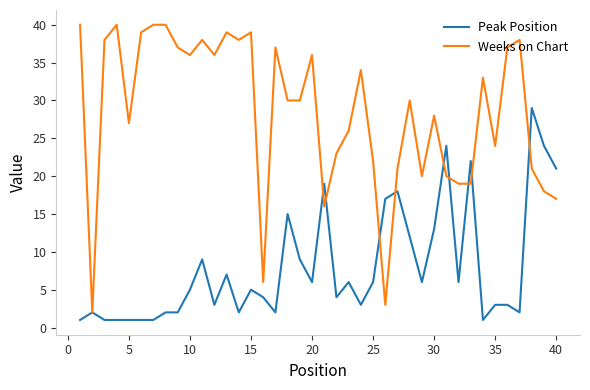

After their last crossing, which series has the higher values: Peak Position or Weeks on Chart?

Peak Position